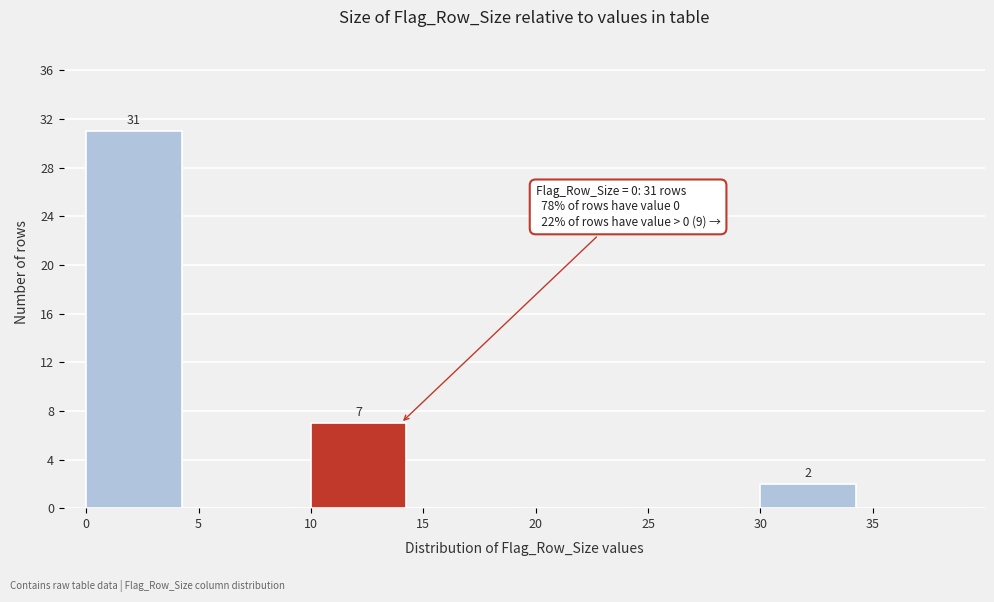

Over which range of the x-axis is the bar tallest?

0 to 5